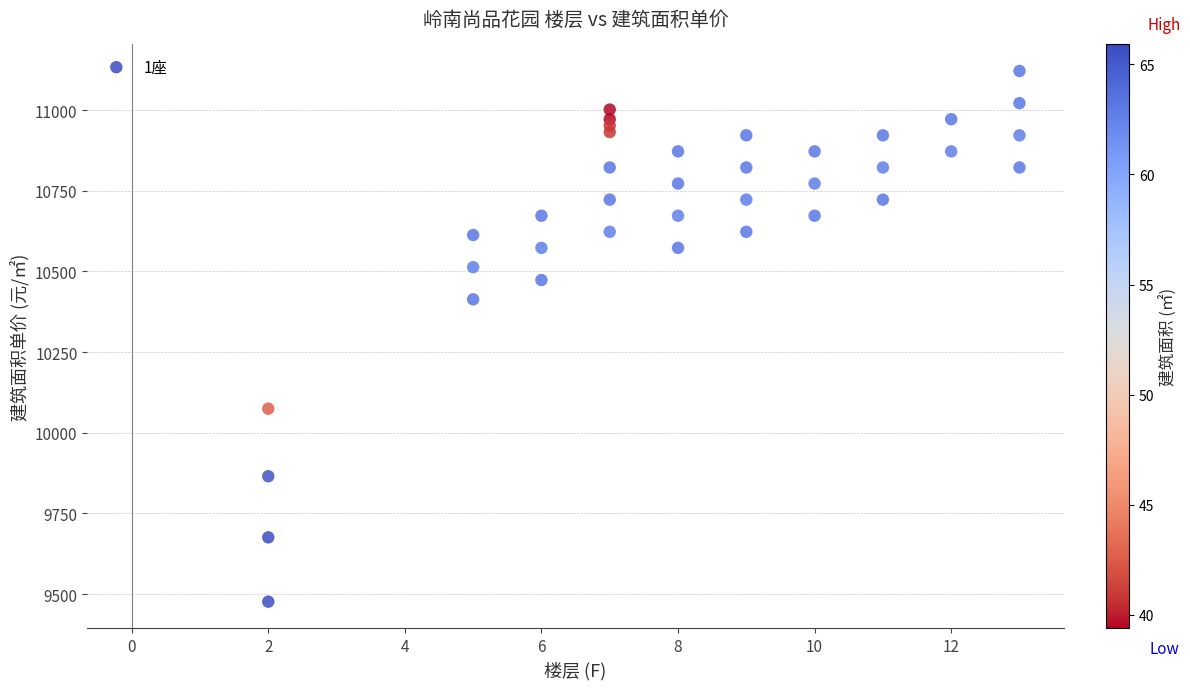

What is the range of Y values (max minus min)?

1644.5